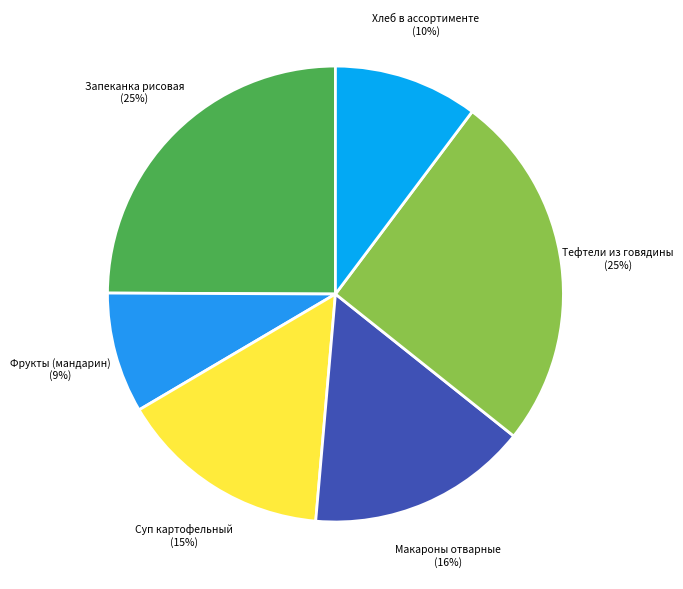

To the nearest percent, what percentage of the pie is Фрукты (мандарин)?

9%